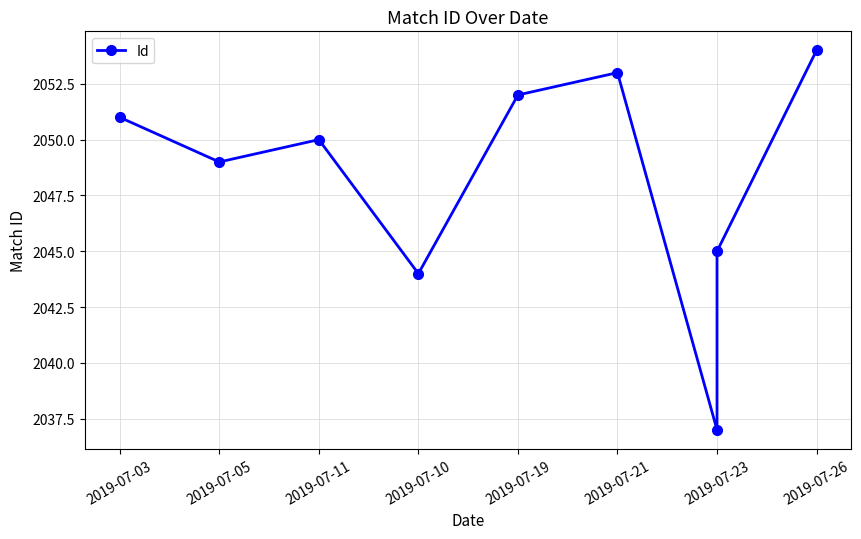

Which category has the lowest value across all series?

2019-07-23